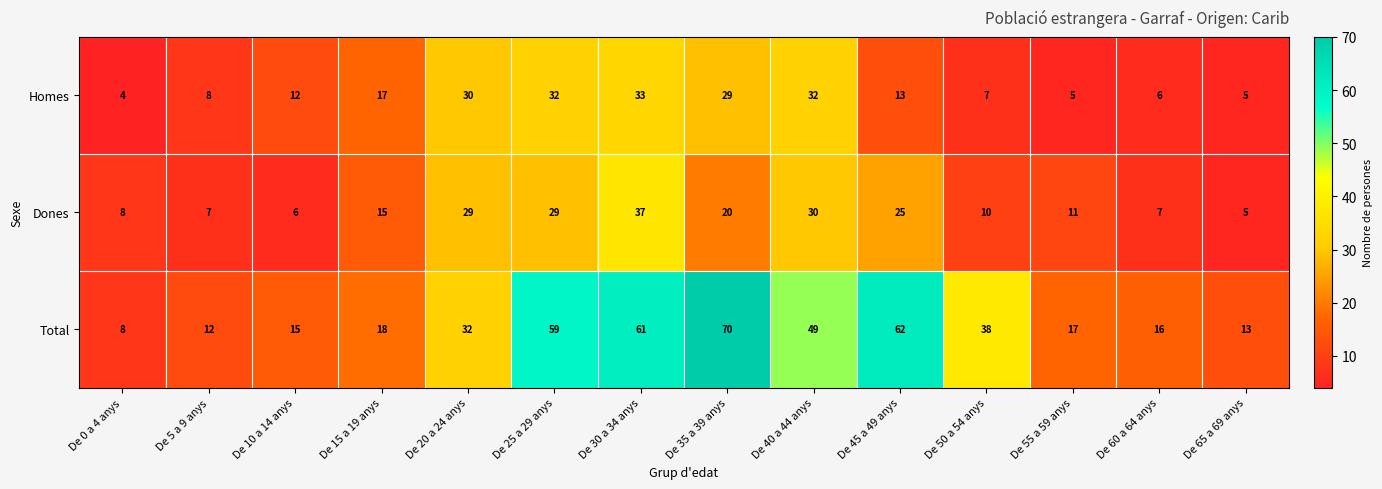

Count the number of categories in the chart.

14